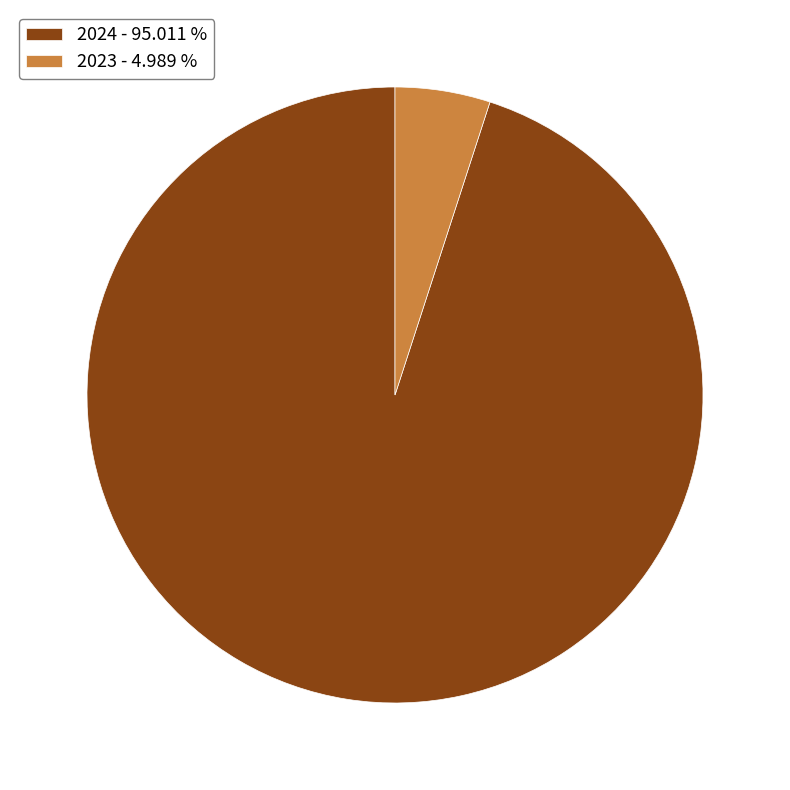

Is there a majority slice in this chart?

Yes